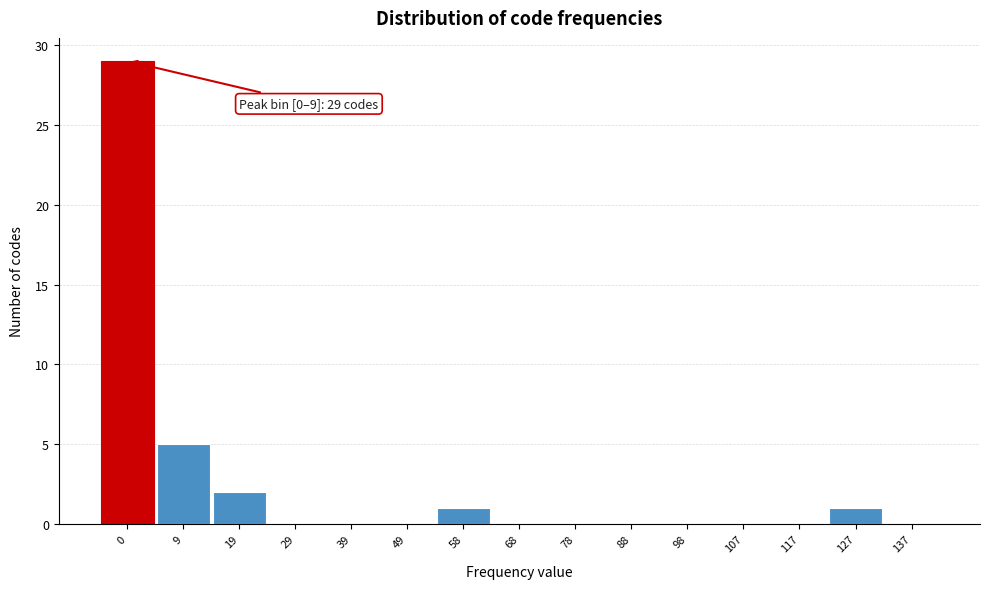

Reading right to left, transcribe all the data shown in this chart.

137=0	127=1	117=0	107=0	98=0	88=0	78=0	68=0	58=1	49=0	39=0	29=0	19=2	9=5	0=29